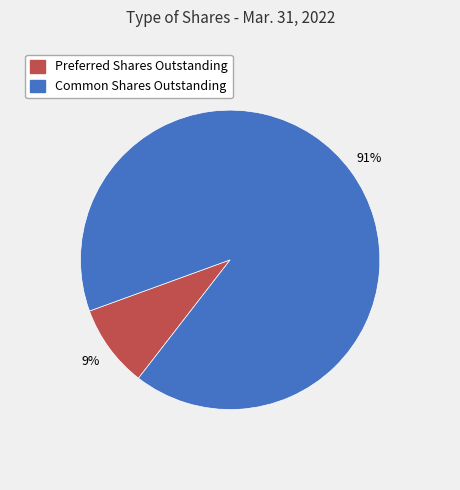

True or false: Preferred Shares Outstanding accounts for 9% of the total.

True